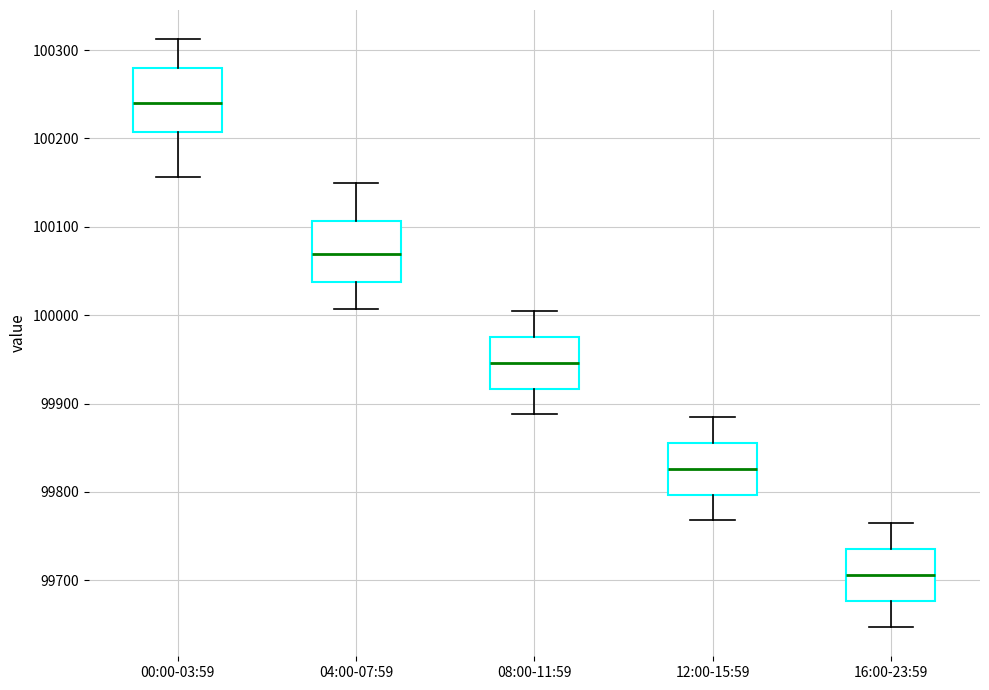

Which box has the lowest median line?

16:00-23:59